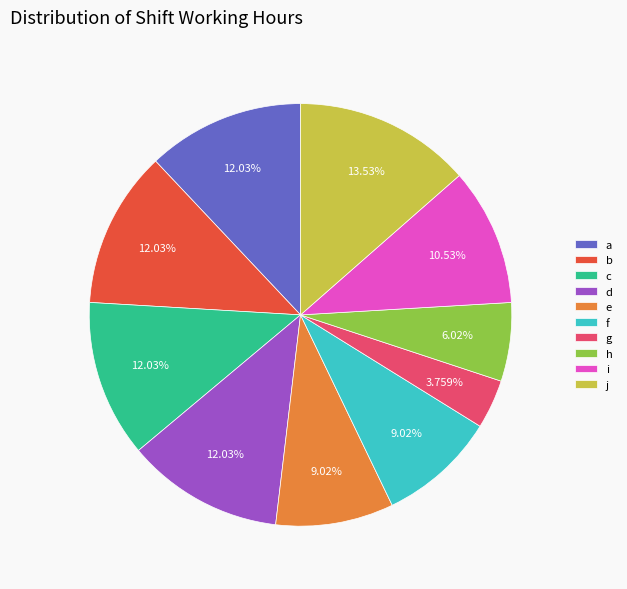

Is the sum of i and d greater than half?

No